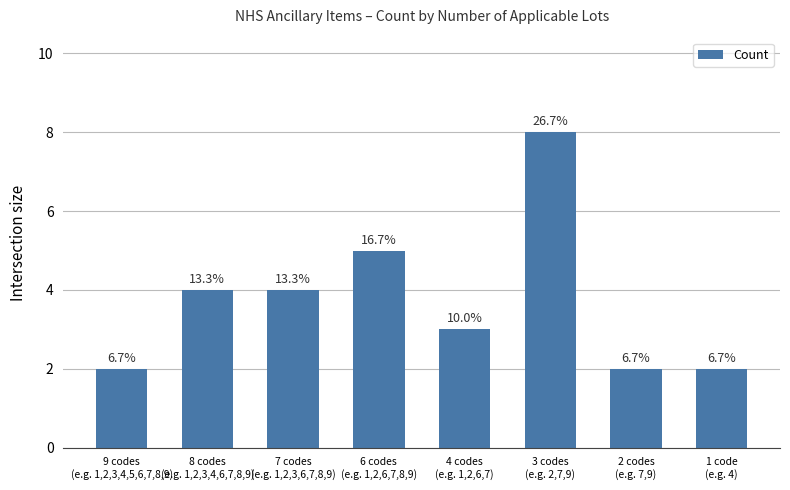

At which category does the chart reach its peak across all series?

3 codes
(e.g. 2,7,9)